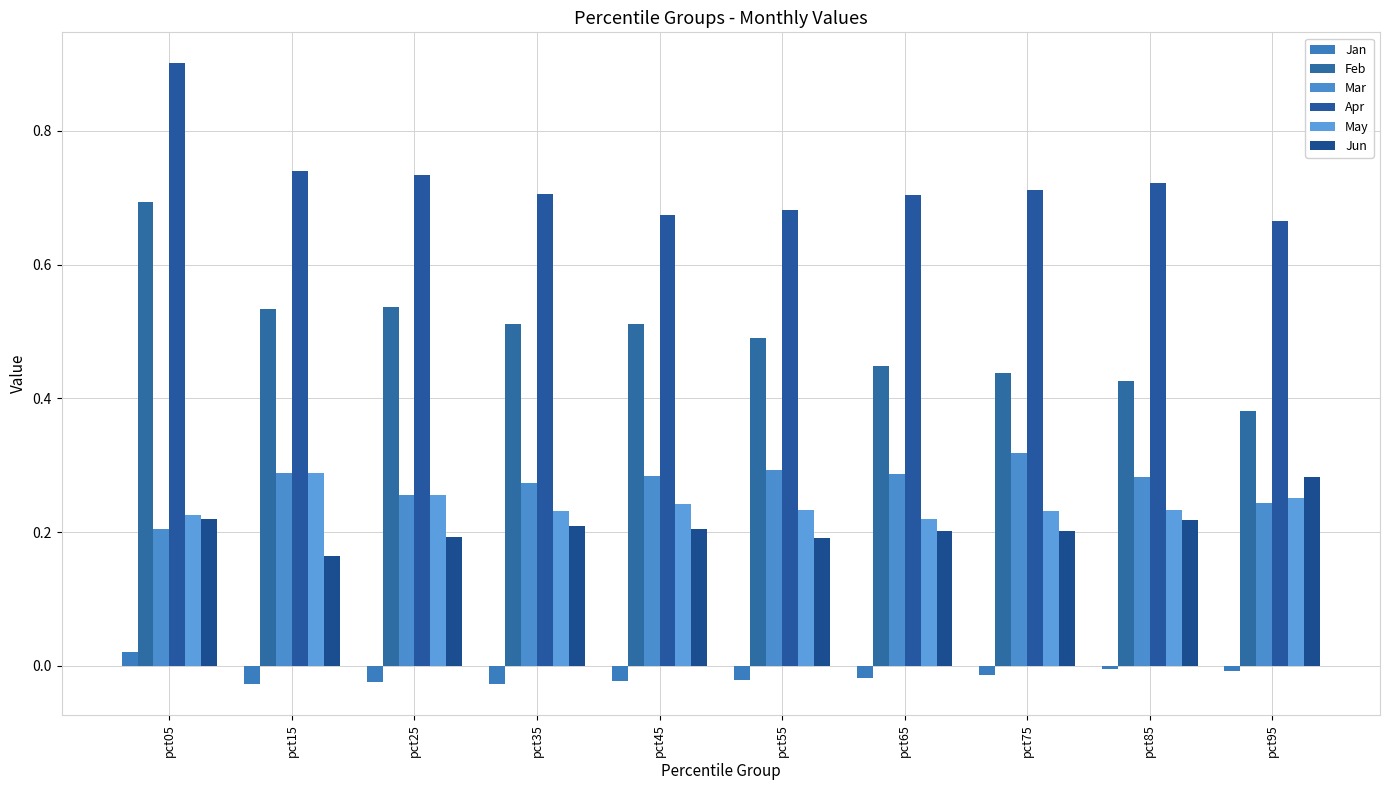

Rank the categories by Mar value from lowest to highest.

pct05, pct95, pct25, pct35, pct85, pct45, pct65, pct15, pct55, pct75